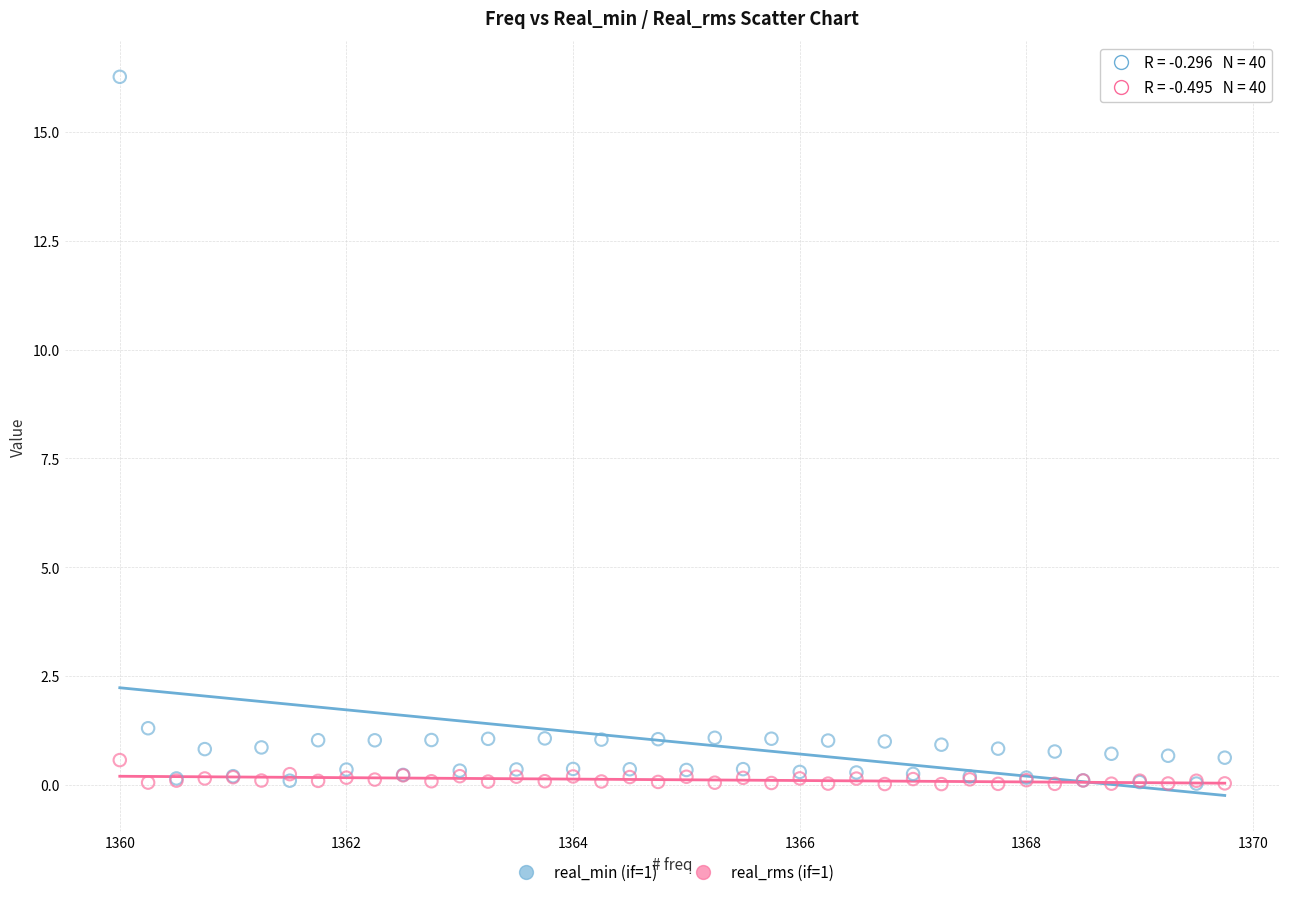

Which series contains the highest Y value?

real_min (if=1)